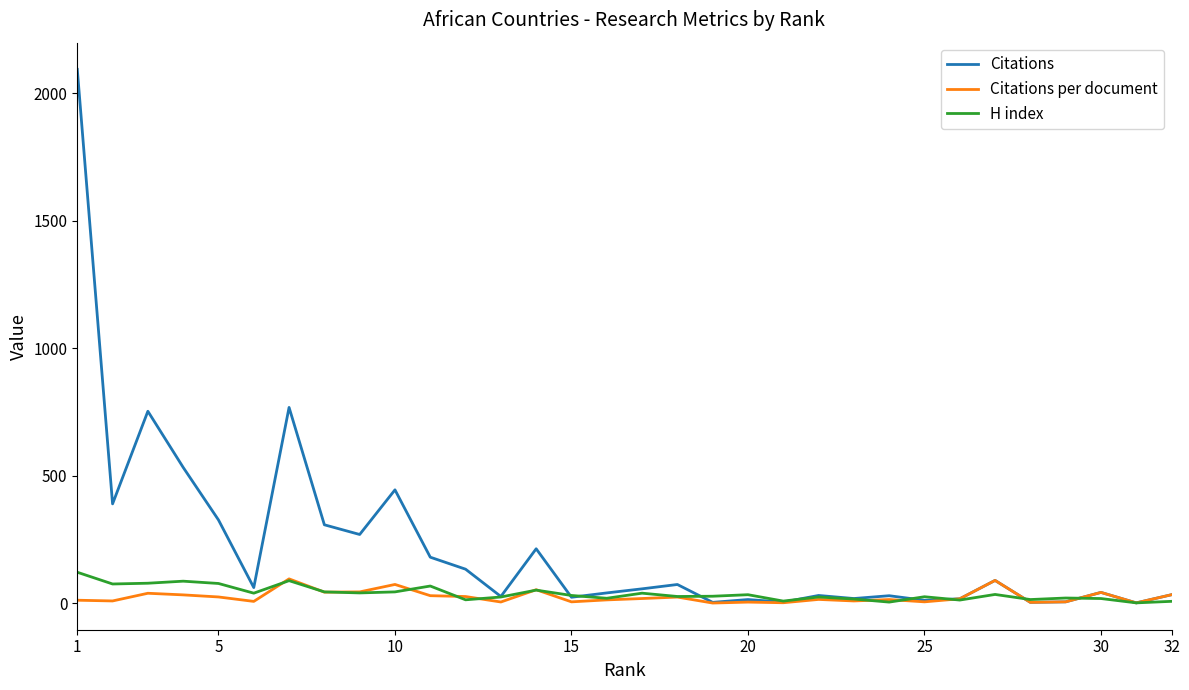

In H index, how many points are higher than both neighbors (excluding endpoints)?

10